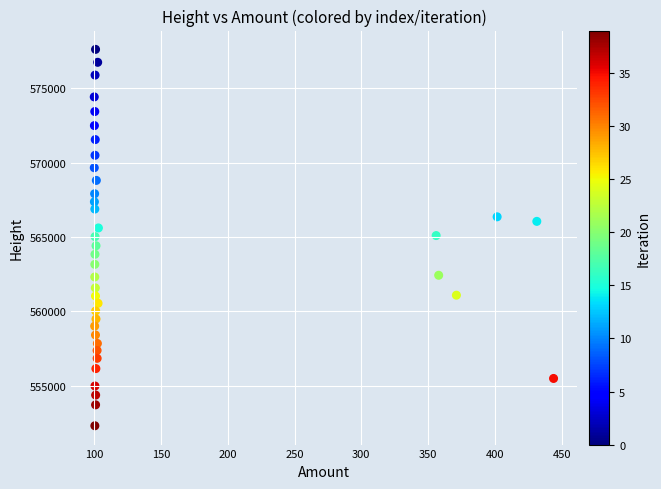

What is the range of Y values (max minus min)?

25291